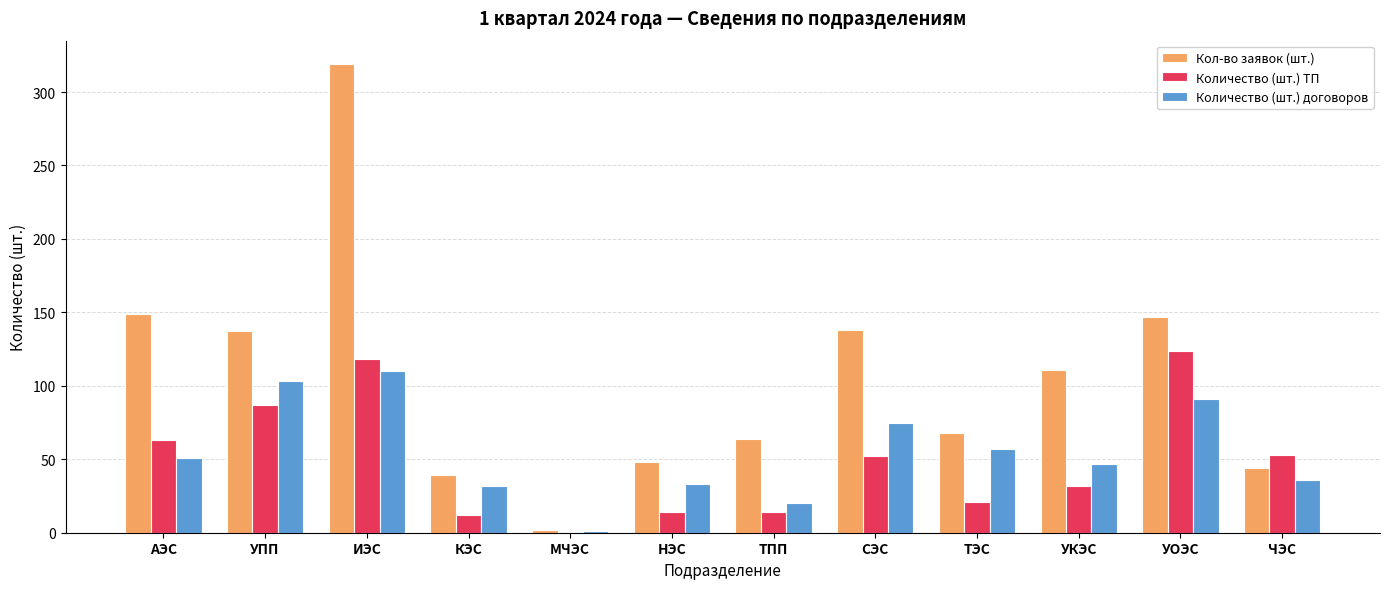

The value of Количество (шт.) ТП at ТПП is 14. True or false?

True